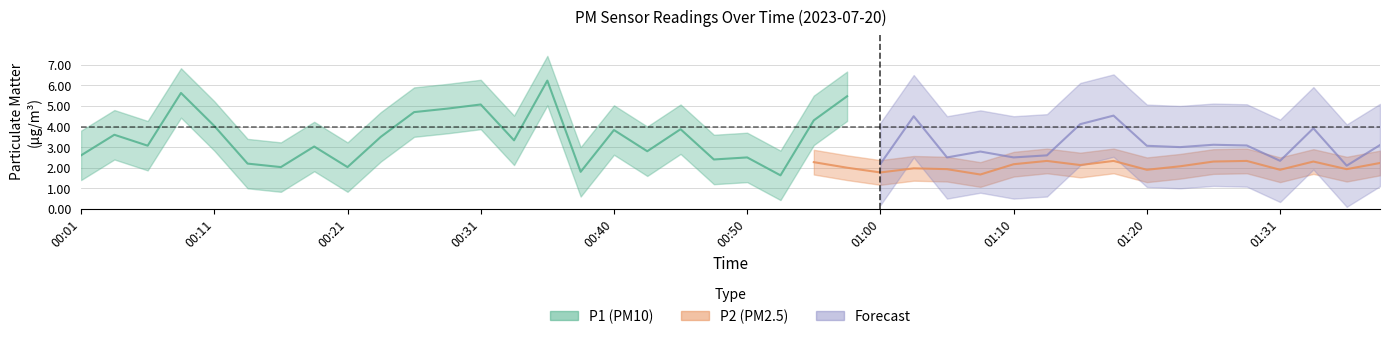

True or false: P1 has more than 1 points higher than both neighbors.

True